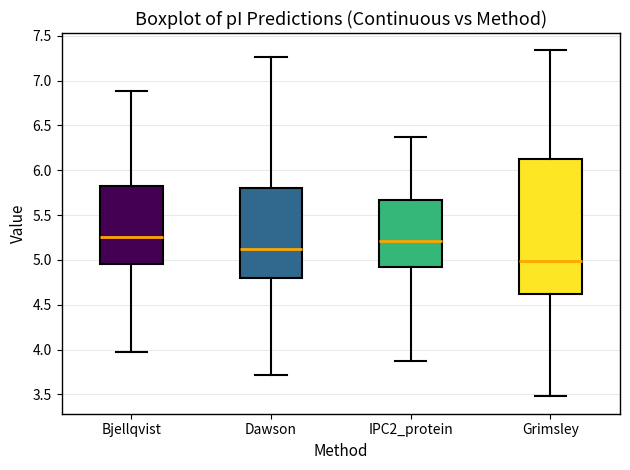

Comparing the boxes themselves (not the whiskers), which one is the tallest?

Grimsley